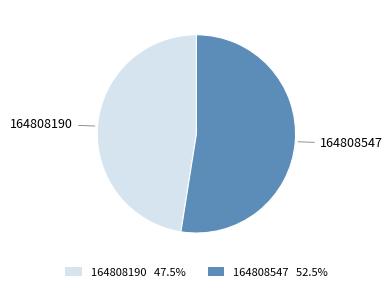

Which has a higher value, 164808190 or 164808547?

164808547